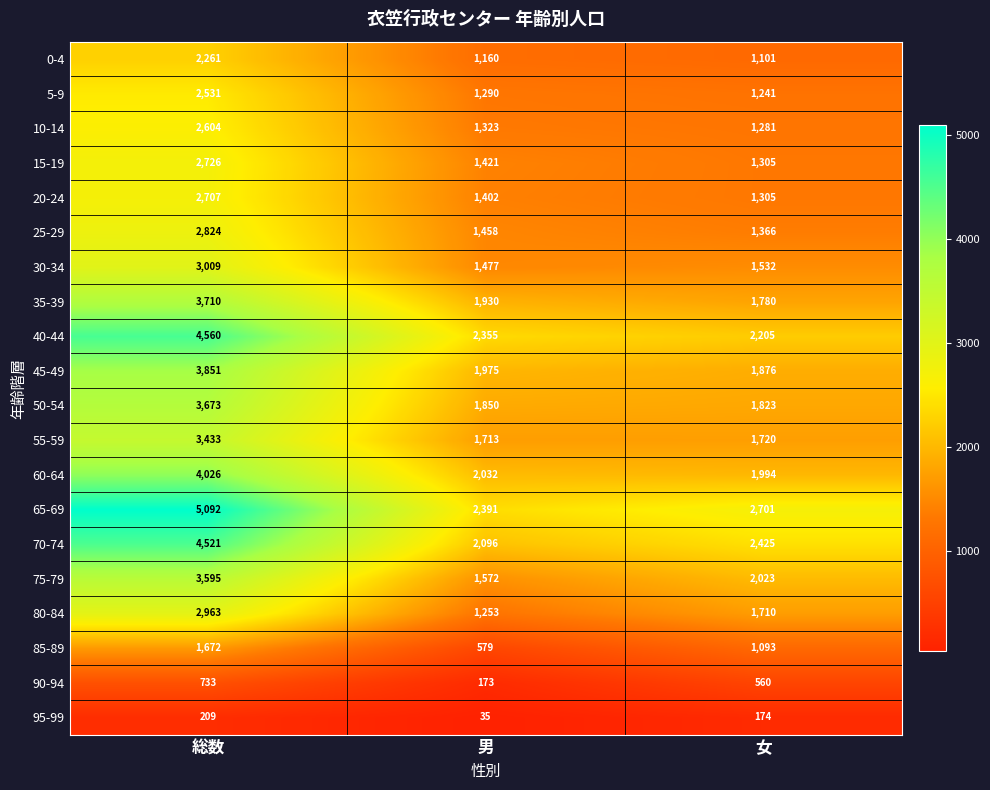

What is the difference between the highest and lowest values at 総数?

4883